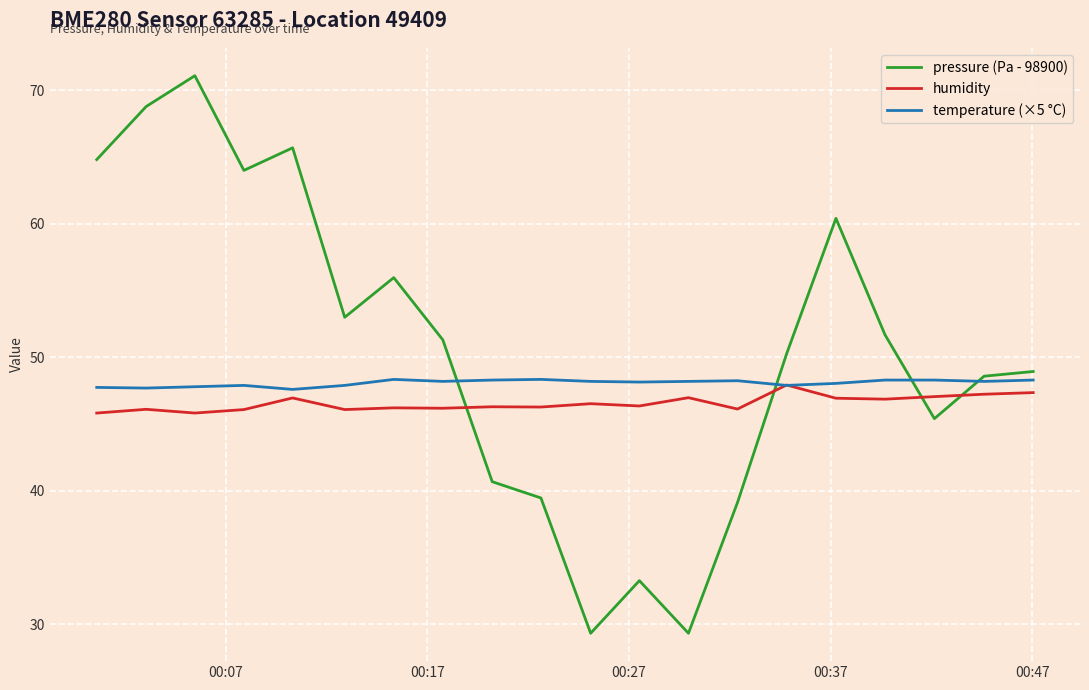

What is the smallest value displayed?

29.3